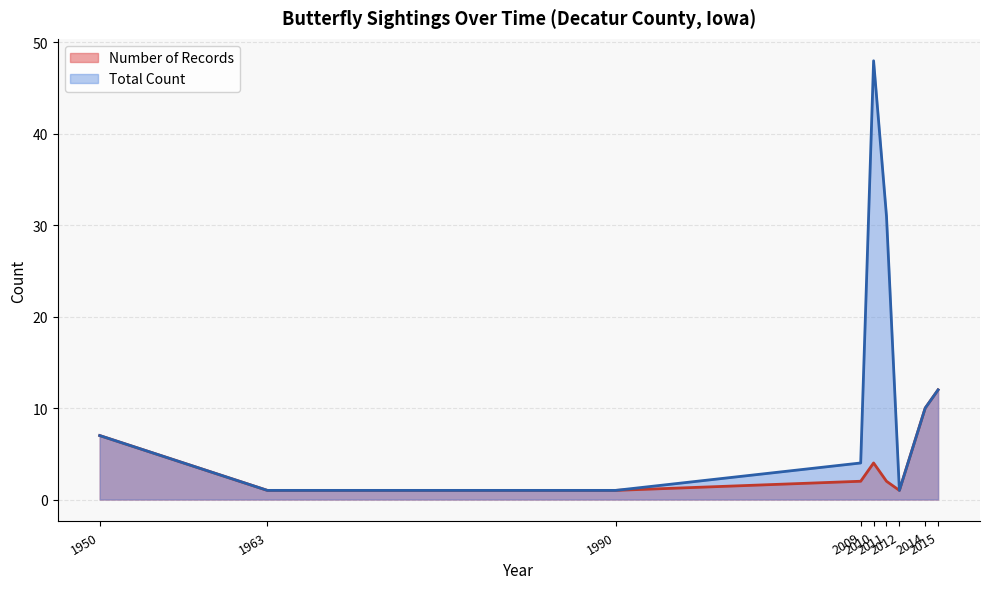

Which series has the largest total across all categories?

Total Count